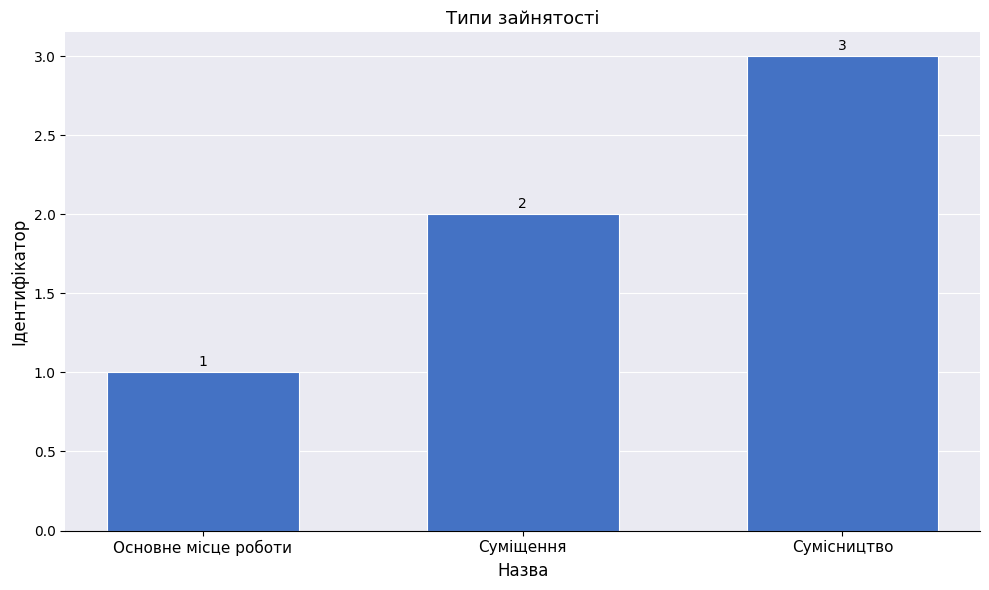

Count the number of data series in this chart.

1